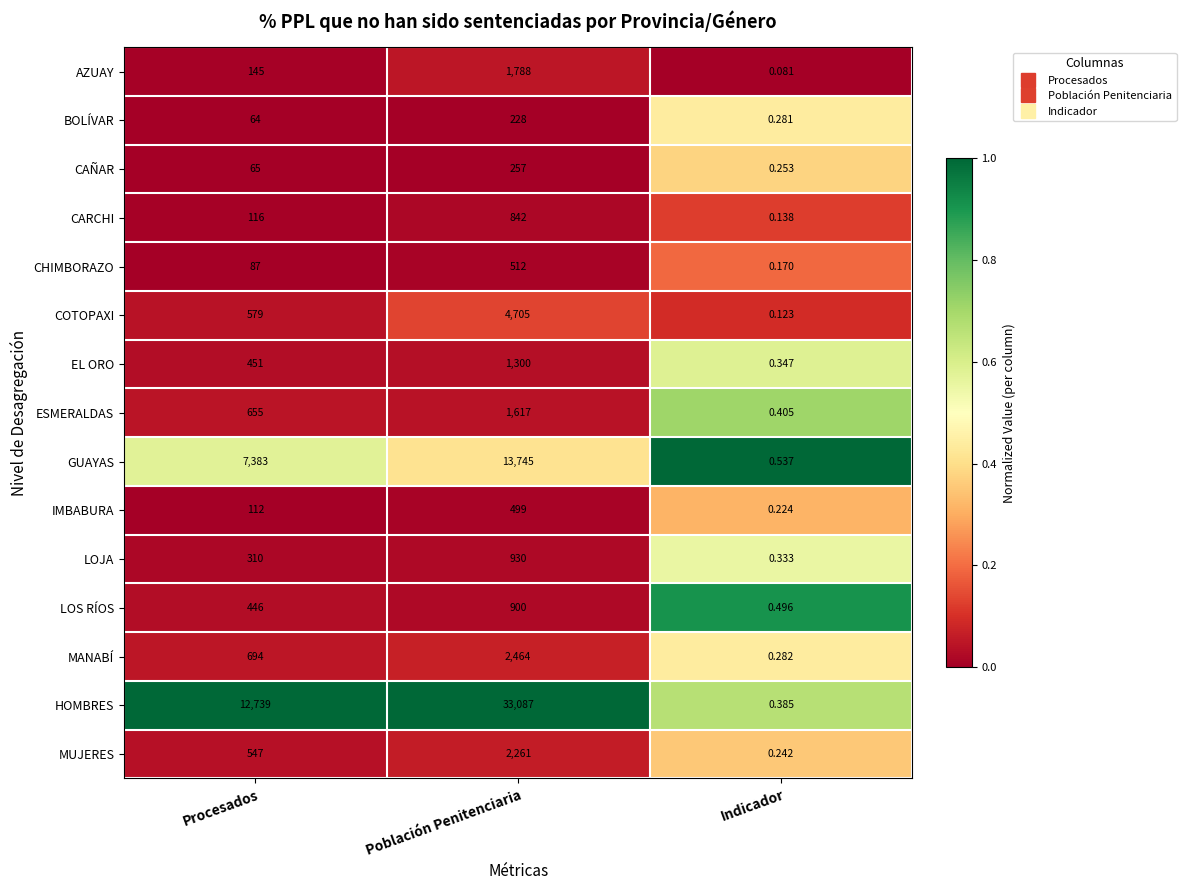

Count the number of data series in this chart.

15